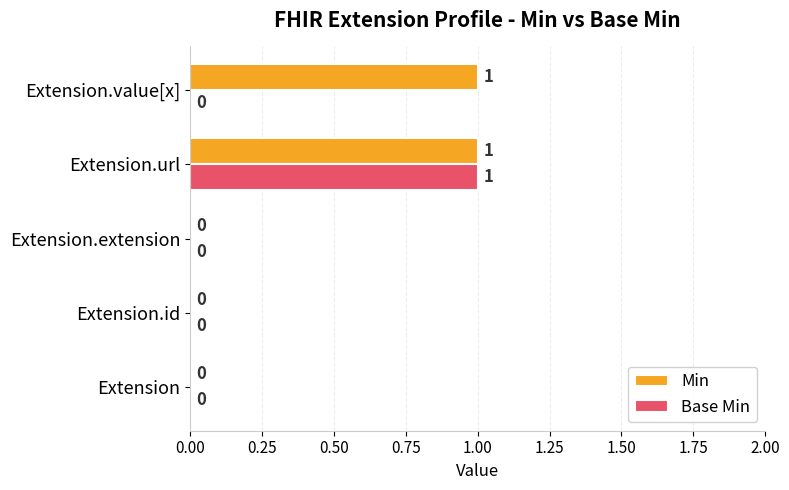

What is the sum of all Min values?

2